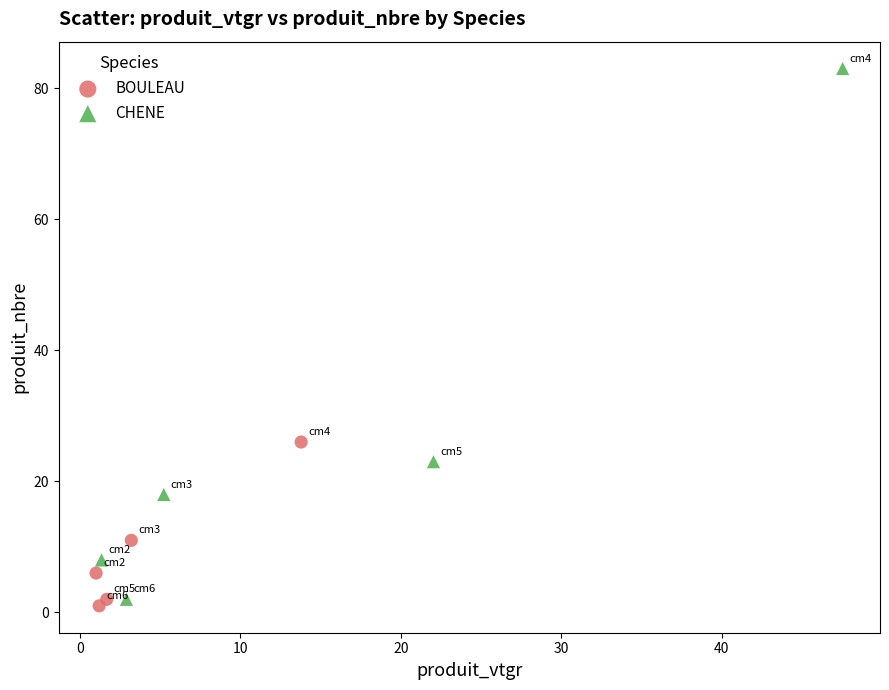

Which series reaches the maximum Y coordinate?

CHENE